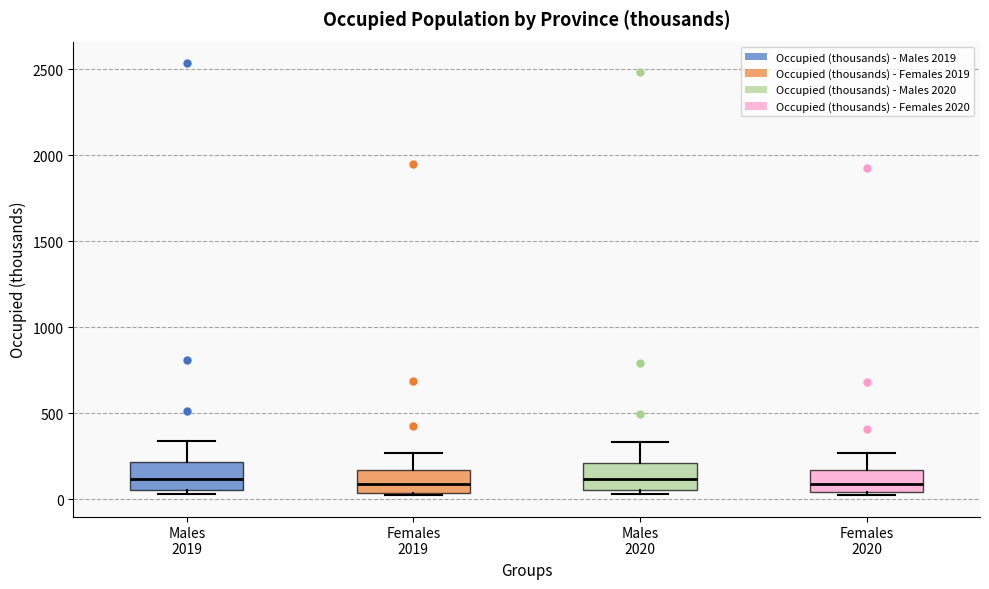

Reading left to right, read every box against the y-axis: the position of its median line, the range the box covers, and the ends of its whiskers. The values are not printed on the chart, so give them approximately, as read against the axis.

Males 2019: median 100, box 50 to 200, whiskers 50 (just below the box's lower edge) to 350
Females 2019: median 100, box 50 to 150, whiskers 50 to 250
Males 2020: median 100, box 50 to 200, whiskers 50 (just below the box's lower edge) to 350
Females 2020: median 100, box 50 to 150, whiskers 50 to 250